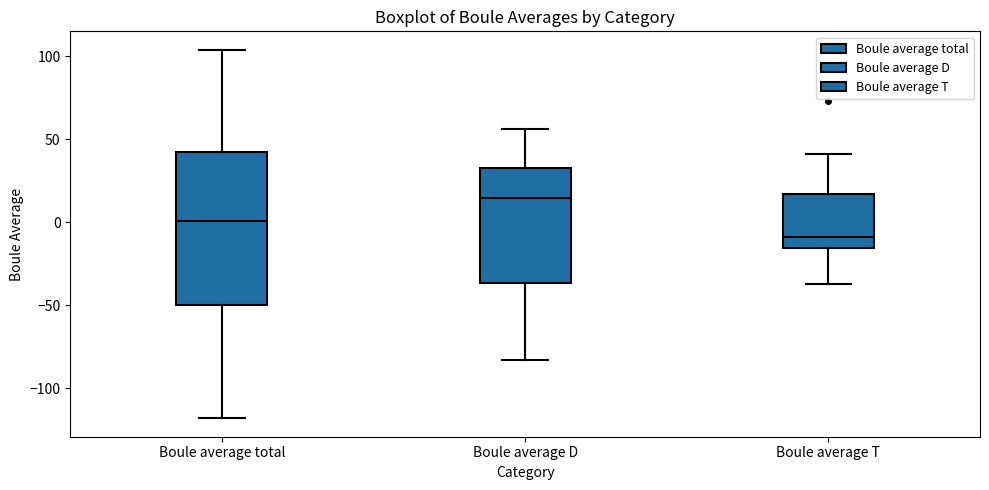

Which box has the highest median line?

Boule average D